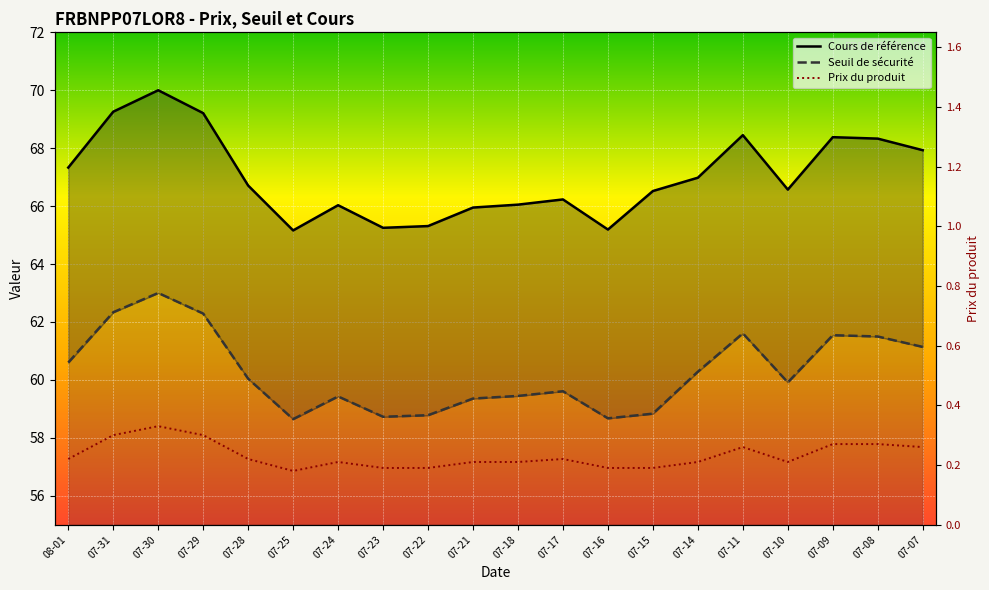

Which series has the largest range (max minus min)?

Cours de référence